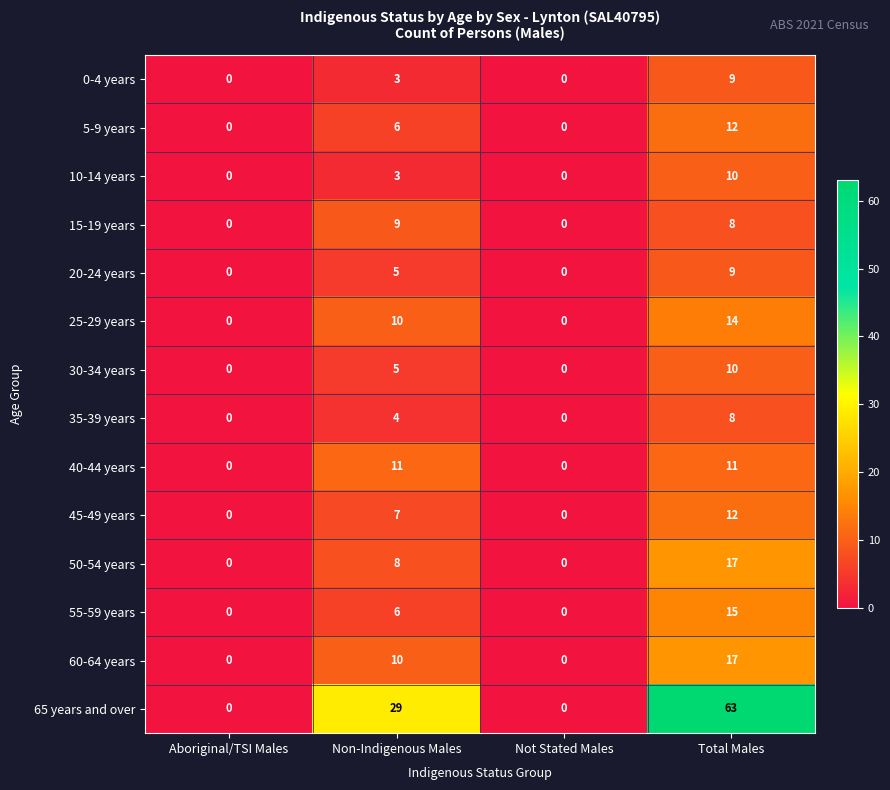

What is the difference between the second highest and second lowest values in the 0-4 years series?

3